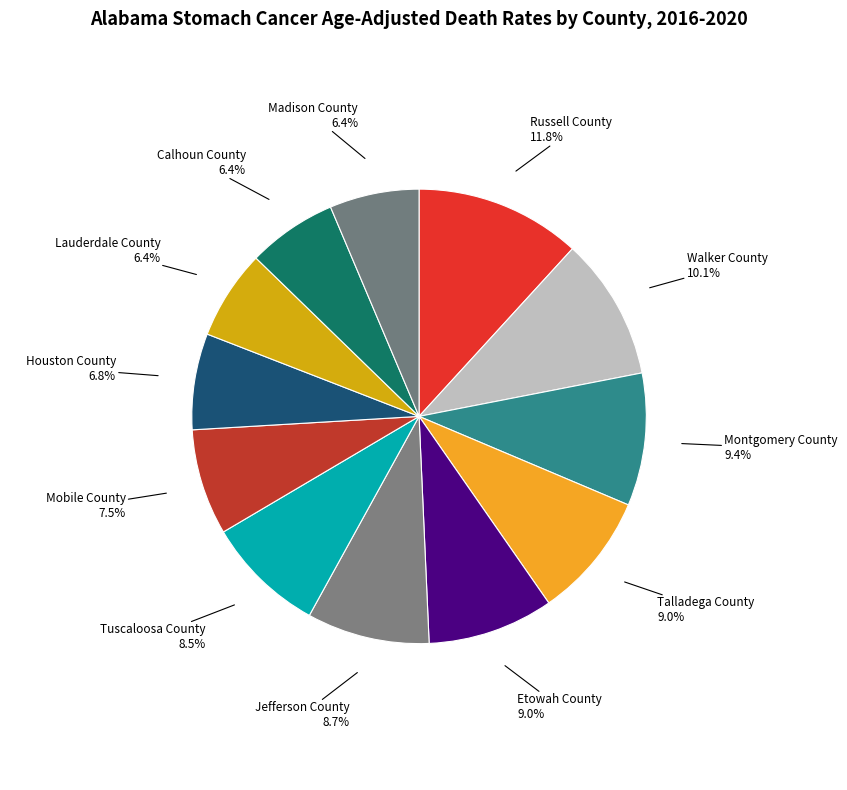

To the nearest percent, what is the difference between the largest and smallest slice percentages?

5%